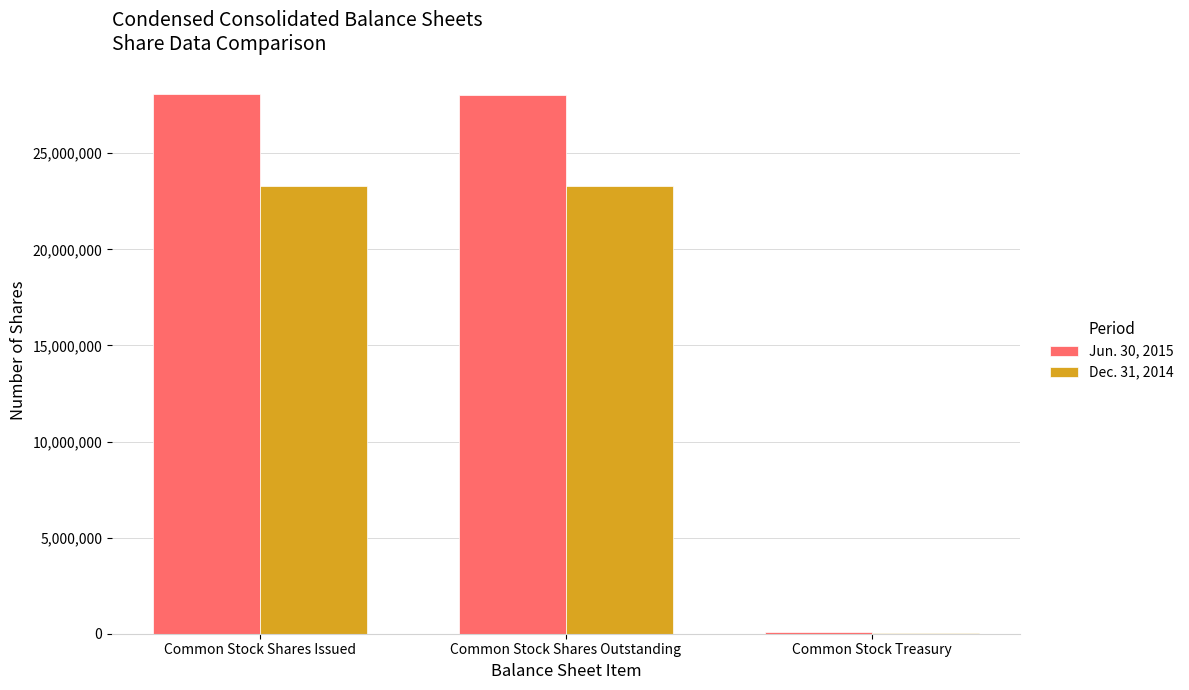

Count the number of data series in this chart.

2